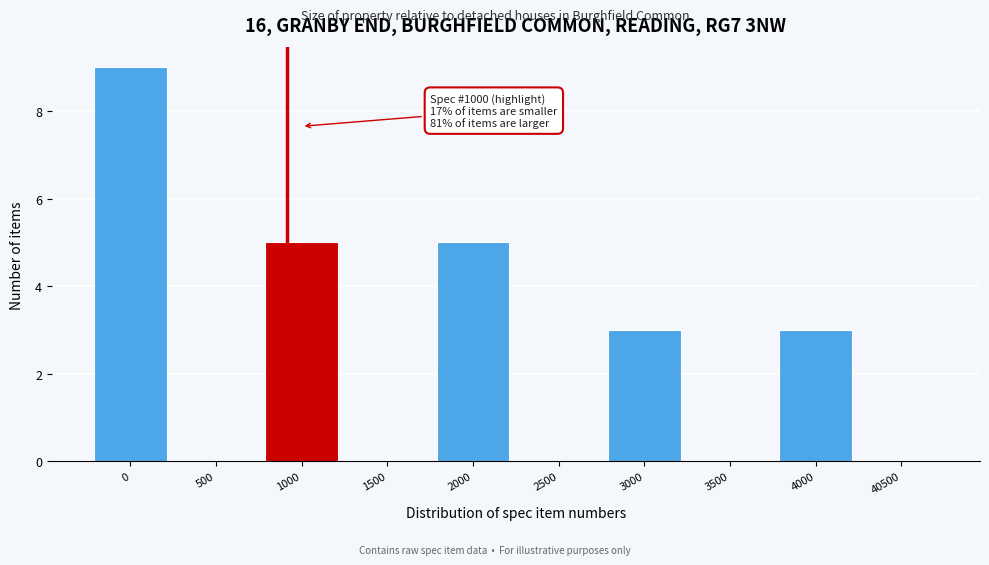

Reading left to right, transcribe all the data shown in this chart.

0=9	500=0	1000=5	1500=0	2000=5	2500=0	3000=3	3500=0	4000=3	40500=0